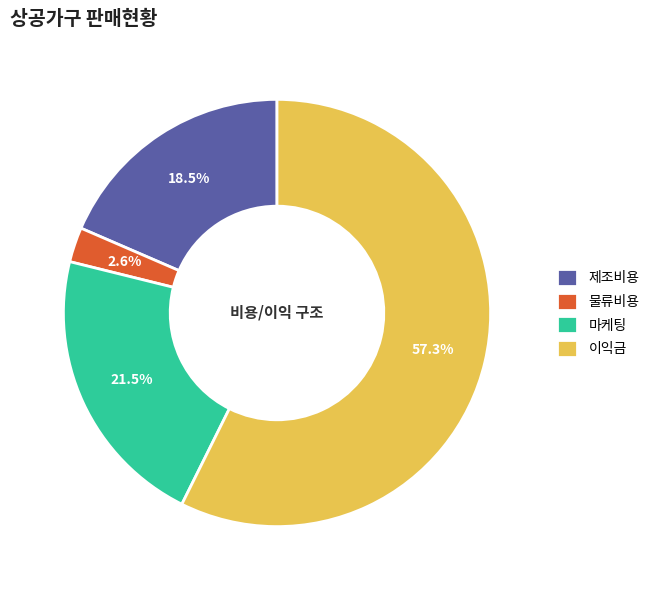

The 이익금 slice represents 57% of the pie. True or false?

True